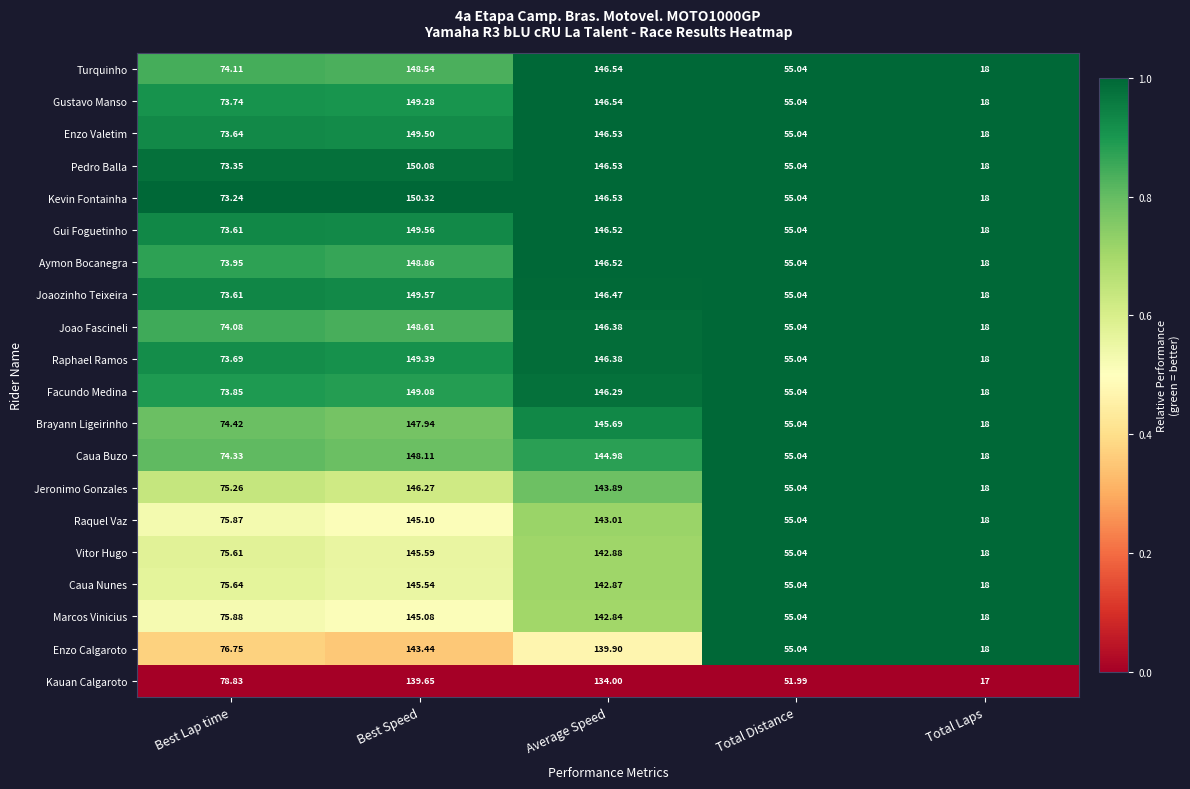

Which series has the largest range (max minus min)?

Kevin Fontainha